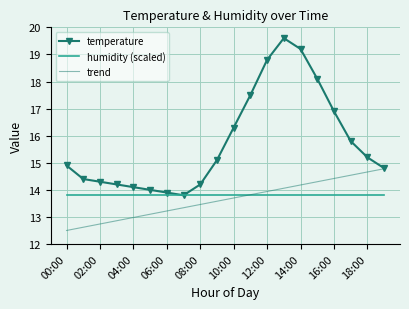

Which series has the largest range (max minus min)?

temperature